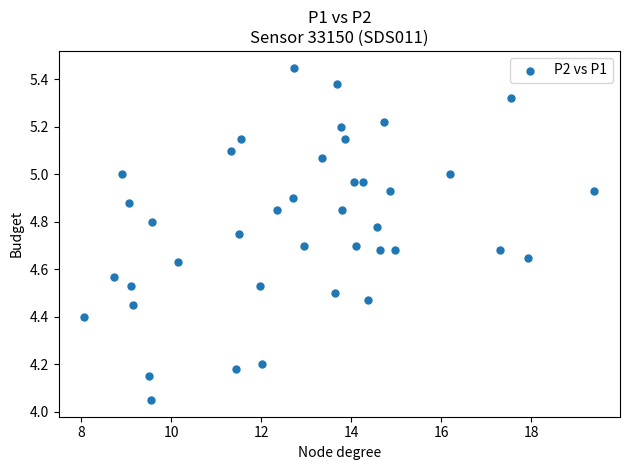

What is the range of Y values (max minus min)?

1.4